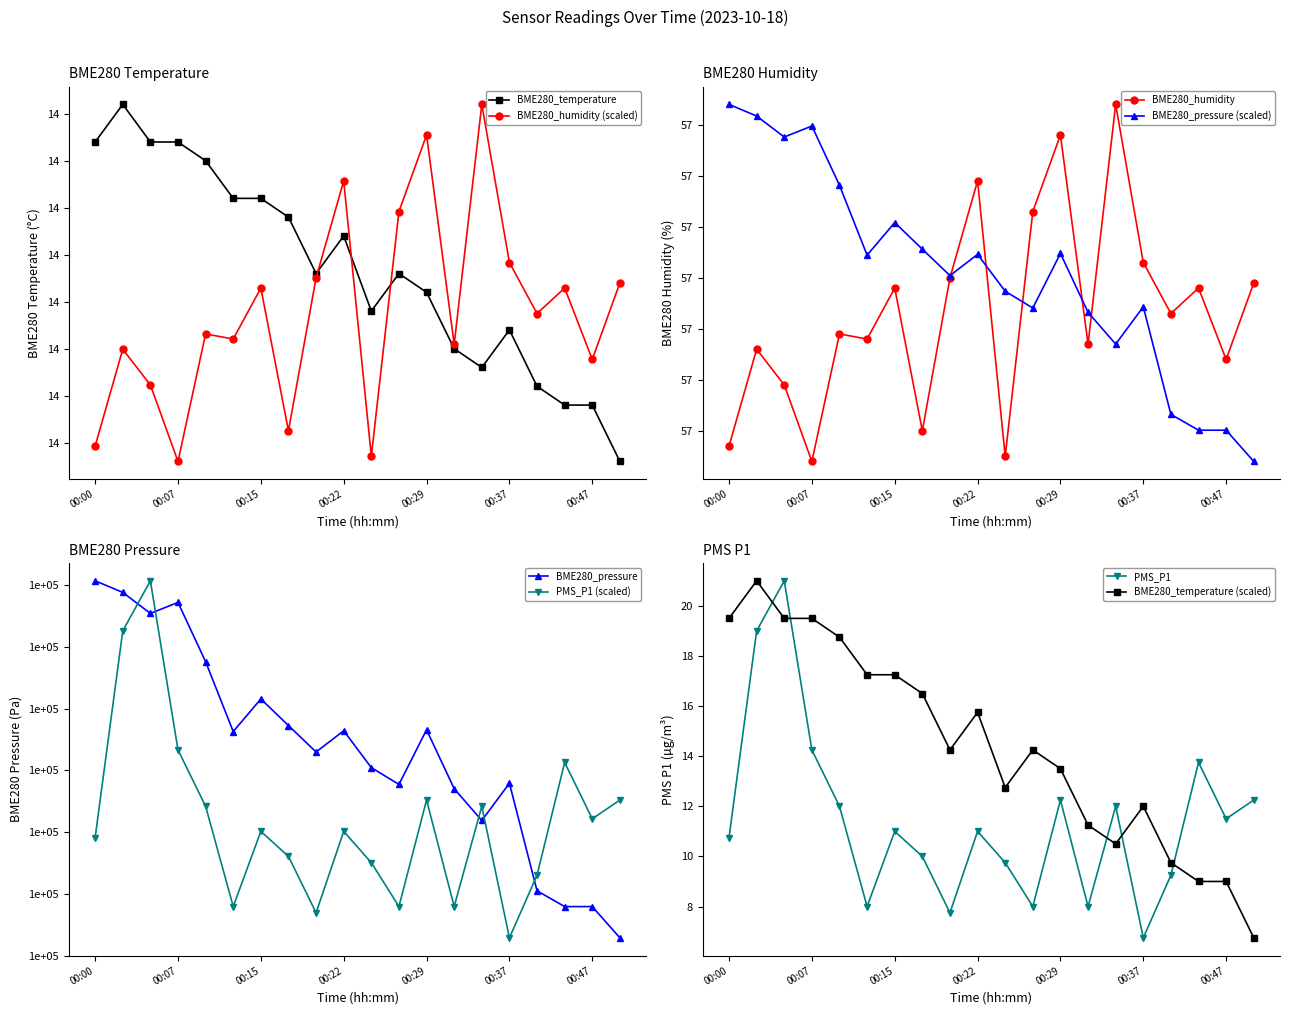

True or false: BME280_humidity has a value of 13.9 at 00:24.

True